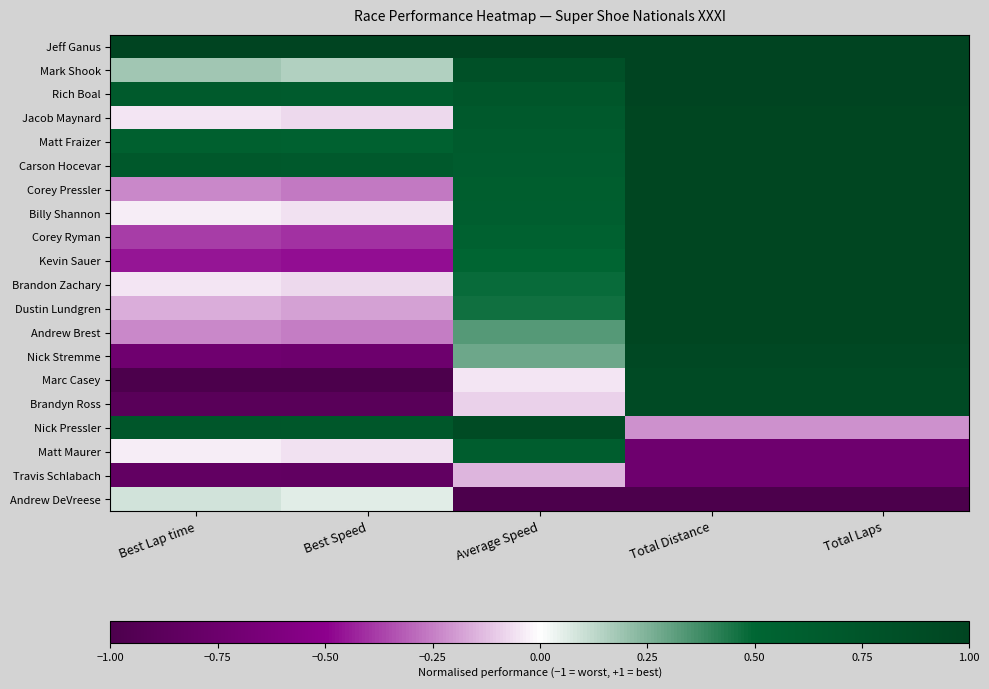

Reading left to right, extract all data points from this chart.

Jeff Ganus: Best Lap time=1.0	Best Speed=1.0	Average Speed=1.0	Total Distance=1.0	Total Laps=1.0
Mark Shook: Best Lap time=0.2	Best Speed=0.2	Average Speed=0.8	Total Distance=1.0	Total Laps=1.0
Rich Boal: Best Lap time=0.7	Best Speed=0.7	Average Speed=0.7	Total Distance=1.0	Total Laps=1.0
Jacob Maynard: Best Lap time=-0.0	Best Speed=-0.1	Average Speed=0.7	Total Distance=1.0	Total Laps=1.0
Matt Fraizer: Best Lap time=0.6	Best Speed=0.6	Average Speed=0.7	Total Distance=1.0	Total Laps=1.0
Carson Hocevar: Best Lap time=0.7	Best Speed=0.7	Average Speed=0.6	Total Distance=1.0	Total Laps=1.0
Corey Pressler: Best Lap time=-0.2	Best Speed=-0.3	Average Speed=0.6	Total Distance=1.0	Total Laps=1.0
Billy Shannon: Best Lap time=-0.0	Best Speed=-0.1	Average Speed=0.6	Total Distance=1.0	Total Laps=1.0
Corey Ryman: Best Lap time=-0.4	Best Speed=-0.4	Average Speed=0.6	Total Distance=1.0	Total Laps=1.0
Kevin Sauer: Best Lap time=-0.5	Best Speed=-0.5	Average Speed=0.5	Total Distance=1.0	Total Laps=1.0
Brandon Zachary: Best Lap time=-0.0	Best Speed=-0.1	Average Speed=0.5	Total Distance=1.0	Total Laps=1.0
Dustin Lundgren: Best Lap time=-0.2	Best Speed=-0.2	Average Speed=0.5	Total Distance=1.0	Total Laps=1.0
Andrew Brest: Best Lap time=-0.2	Best Speed=-0.3	Average Speed=0.3	Total Distance=1.0	Total Laps=1.0
Nick Stremme: Best Lap time=-0.7	Best Speed=-0.7	Average Speed=0.3	Total Distance=0.9	Total Laps=0.9
Marc Casey: Best Lap time=-1.0	Best Speed=-1.0	Average Speed=-0.1	Total Distance=0.9	Total Laps=0.9
Brandyn Ross: Best Lap time=-0.9	Best Speed=-0.9	Average Speed=-0.1	Total Distance=0.9	Total Laps=0.9
Nick Pressler: Best Lap time=0.7	Best Speed=0.7	Average Speed=0.9	Total Distance=-0.2	Total Laps=-0.2
Matt Maurer: Best Lap time=-0.0	Best Speed=-0.1	Average Speed=0.6	Total Distance=-0.7	Total Laps=-0.7
Travis Schlabach: Best Lap time=-0.8	Best Speed=-0.8	Average Speed=-0.1	Total Distance=-0.7	Total Laps=-0.7
Andrew DeVreese: Best Lap time=0.1	Best Speed=0.1	Average Speed=-1.0	Total Distance=-1.0	Total Laps=-1.0